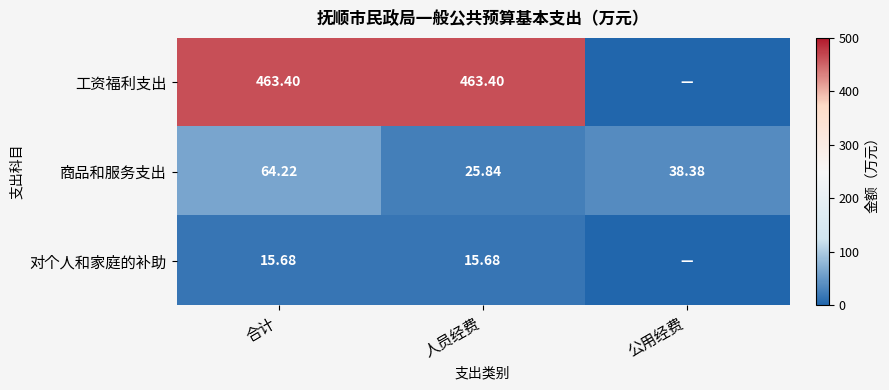

Is the value of 商品和服务支出 at 公用经费 greater than the value of 对个人和家庭的补助 at 合计?

Yes